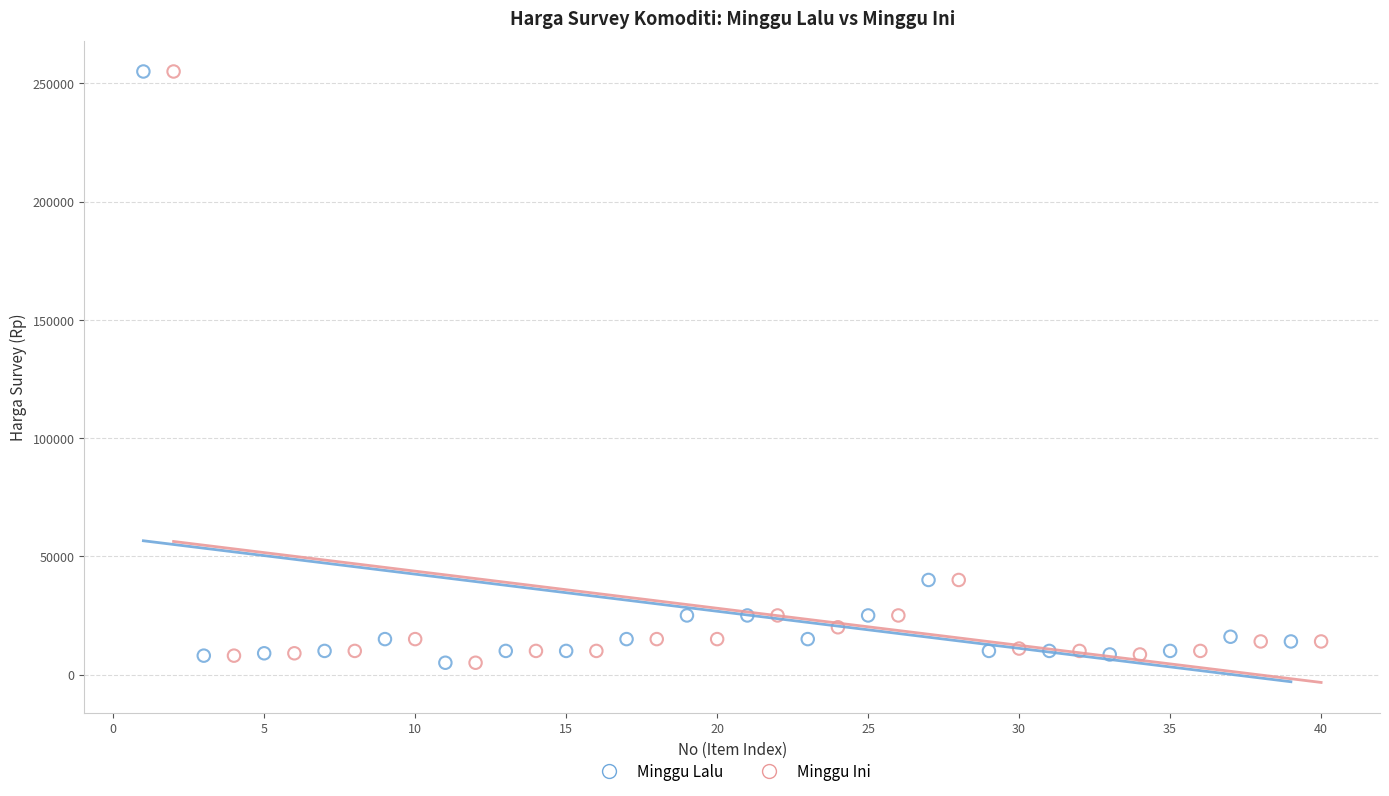

What are all the series names shown in the legend?

Minggu Lalu, Minggu Ini